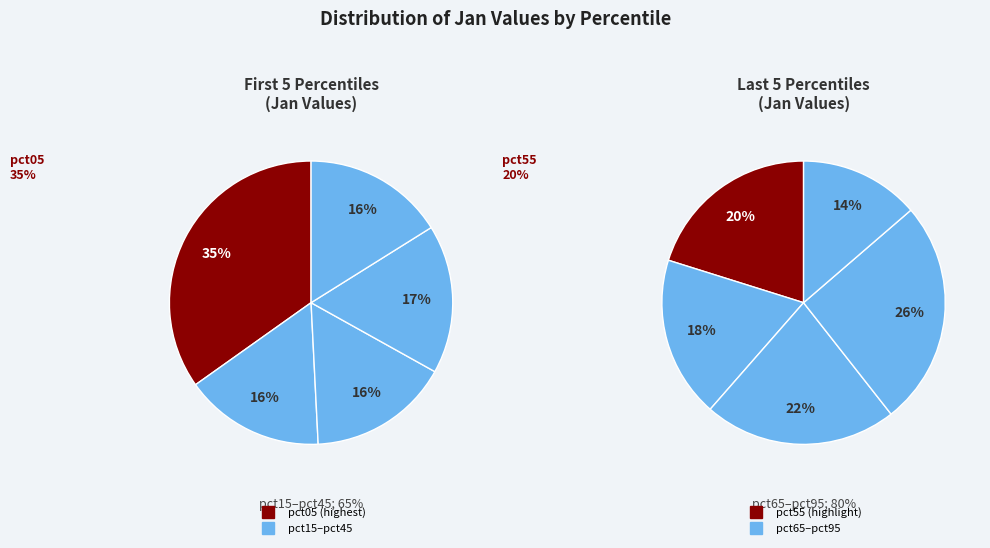

To the nearest percent, what is the combined percentage of pct65 and pct35?

18%